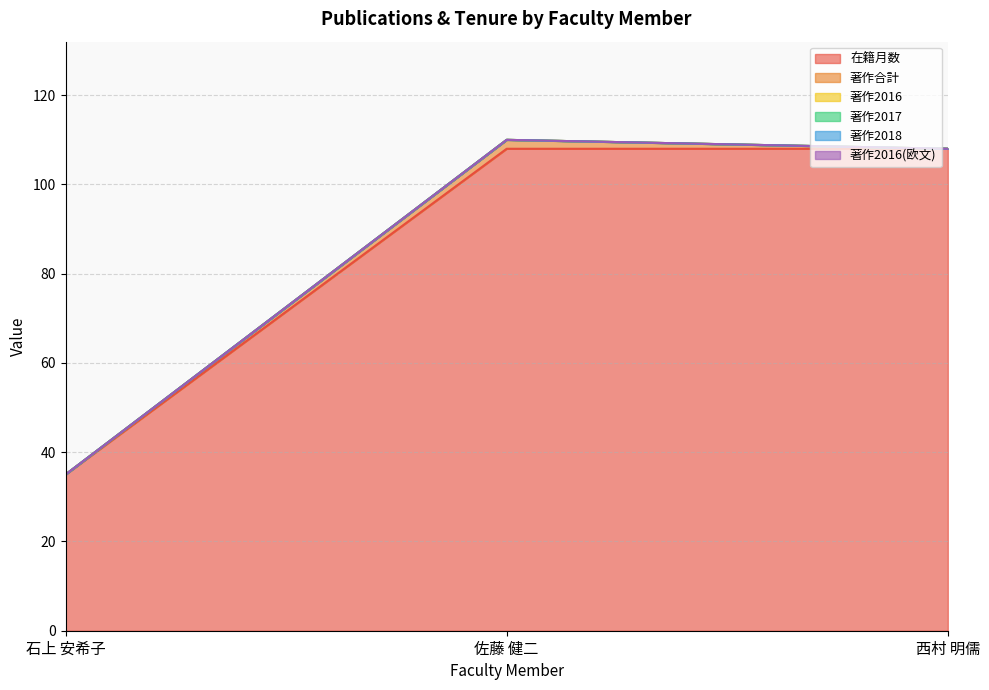

How many categories are shown in the chart?

3